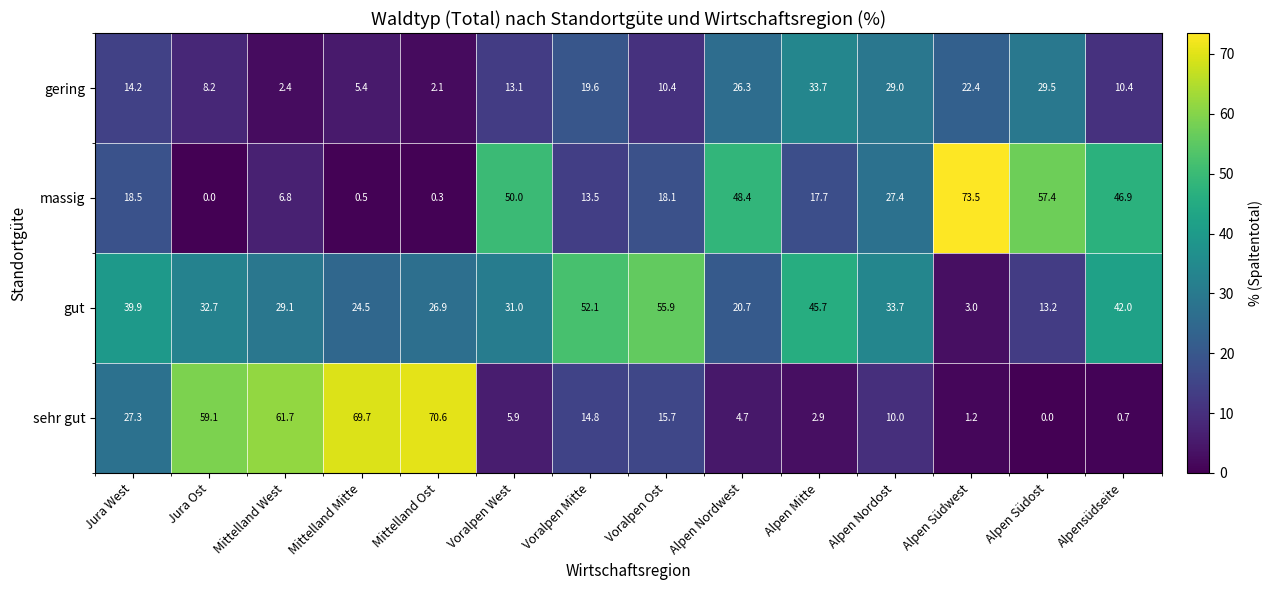

Count the number of data series in this chart.

4